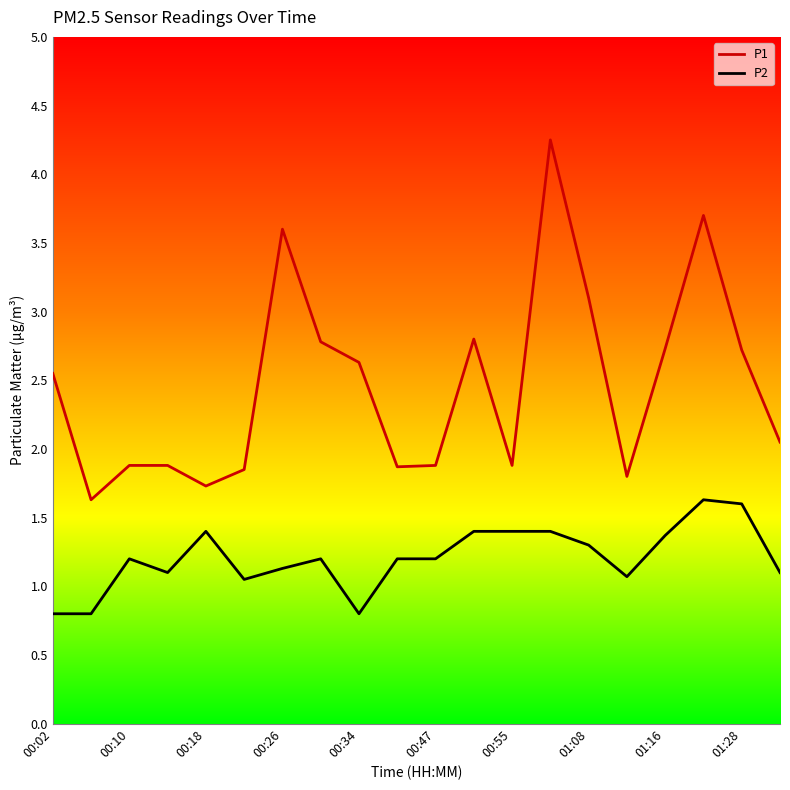

True or false: P1 and P2 cross at least once.

False